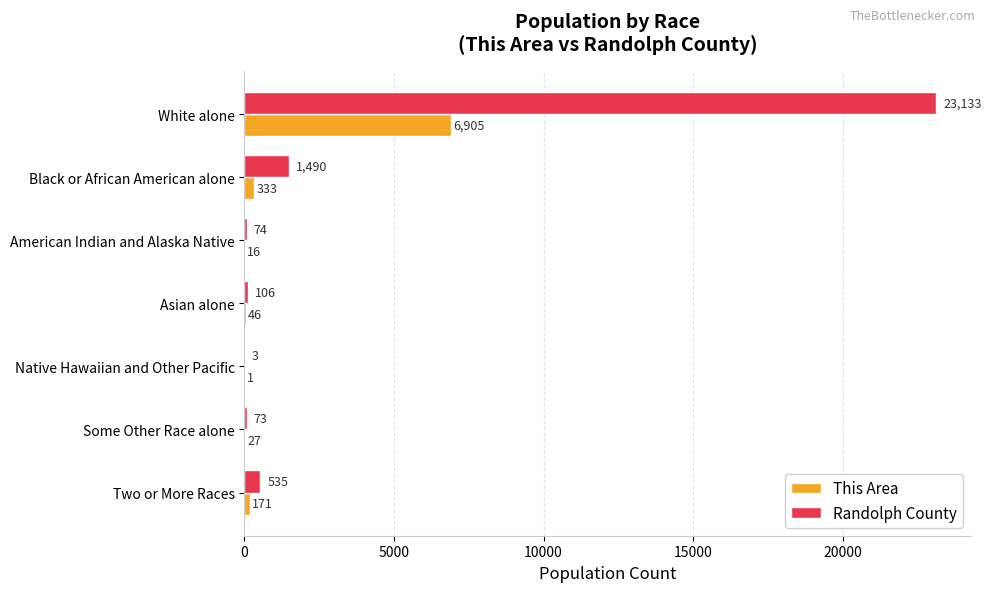

At which label does This Area reach its peak?

White alone